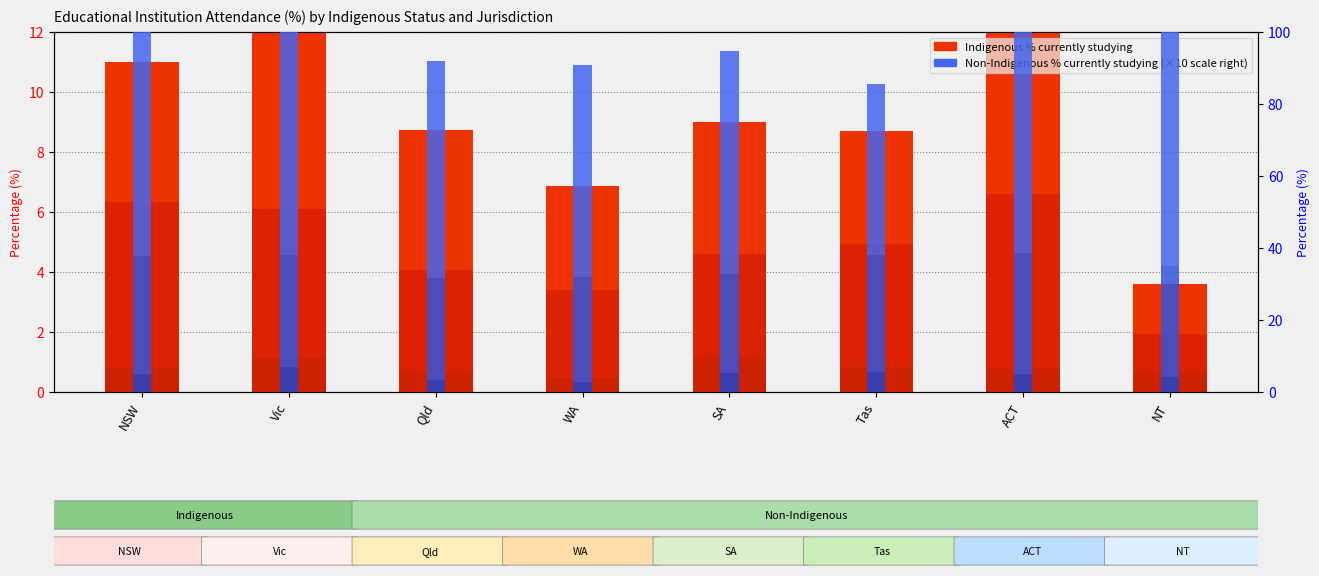

At NSW, list the series in order from smallest to largest.

Indigenous - Secondary school, Indigenous - Tertiary university, Non-Indigen - Secondary school, Indigenous - Tertiary vocational, Non-Indigen - Tertiary vocational, Non-Indigen - Tertiary university